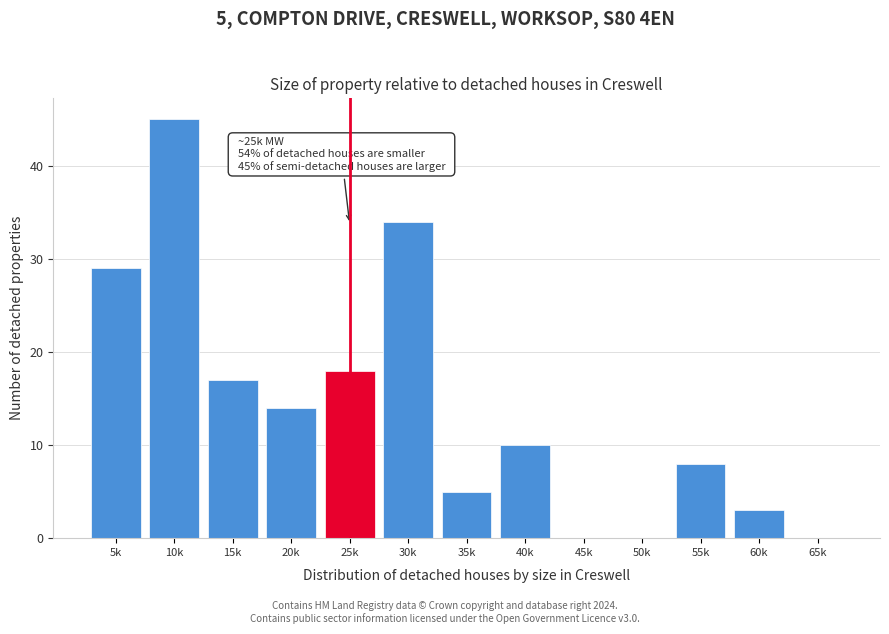

Reading left to right, what are all the values shown in this chart?

5k=29	10k=45	15k=17	20k=14	25k=18	30k=34	35k=5	40k=10	45k=0	50k=0	55k=8	60k=3	65k=0